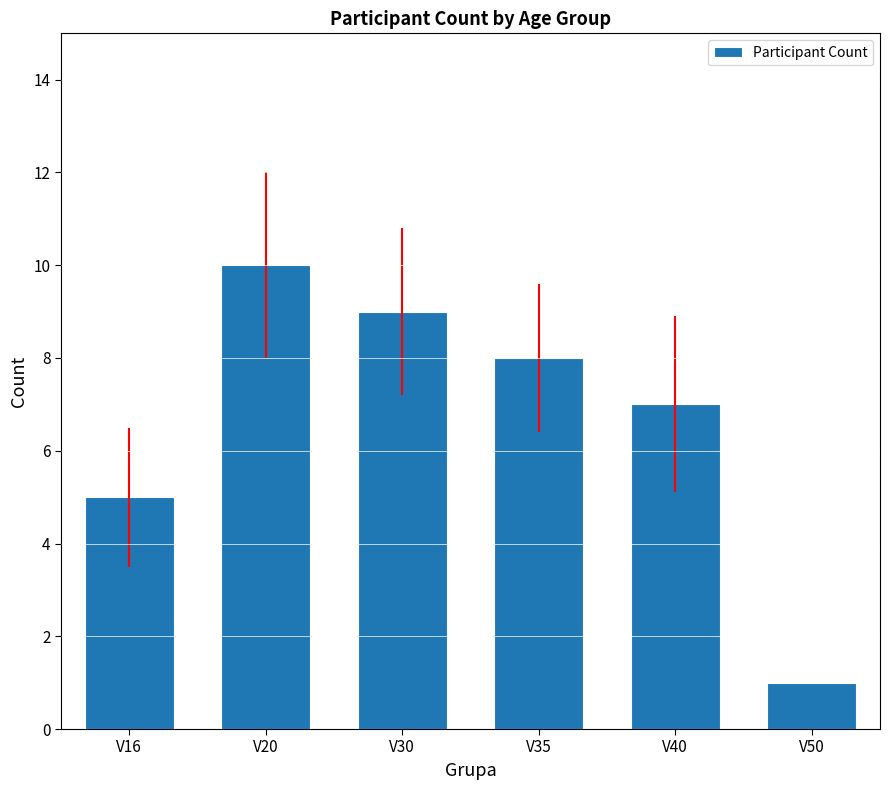

How many distinct data groups are displayed?

1